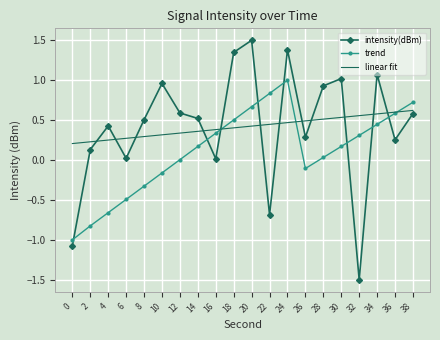

How many times do trend and intensity(dBm) cross each other?

8